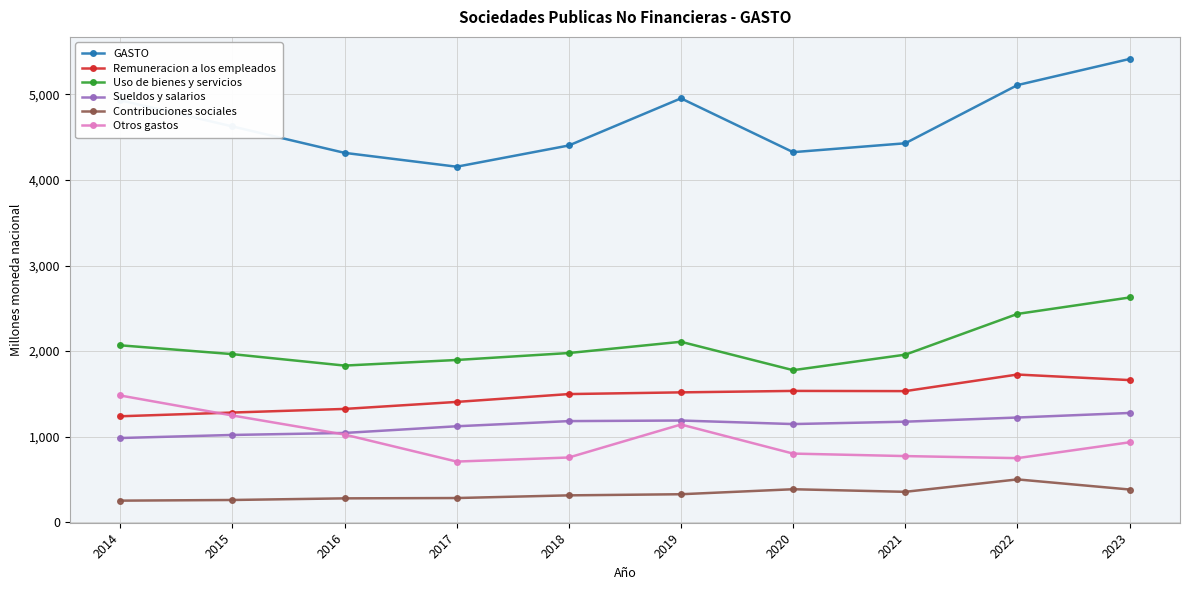

At which label does Remuneracion a los empleados reach its peak?

2022